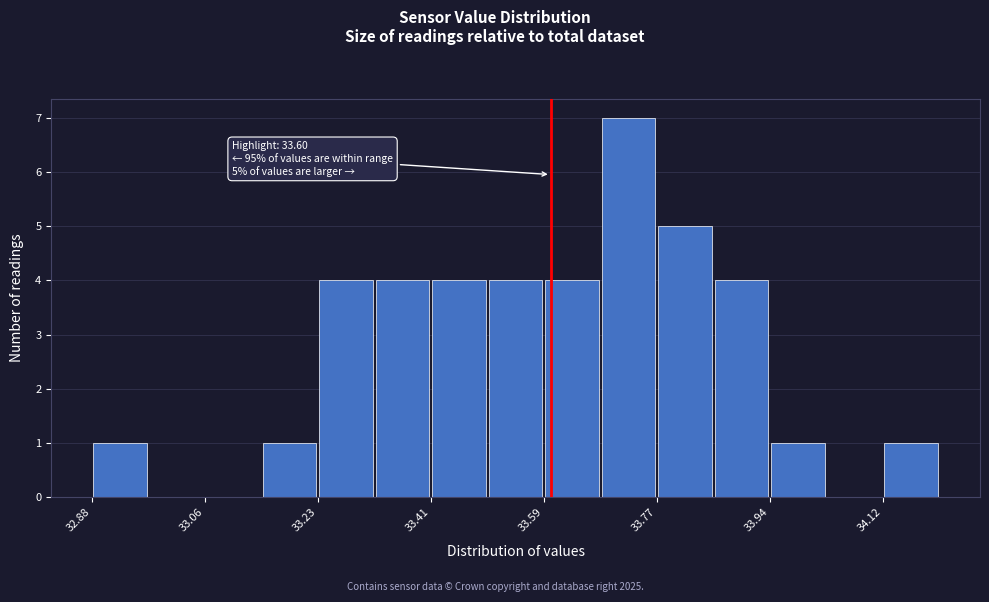

Over which range of the x-axis is the bar tallest?

33.68 to 33.76